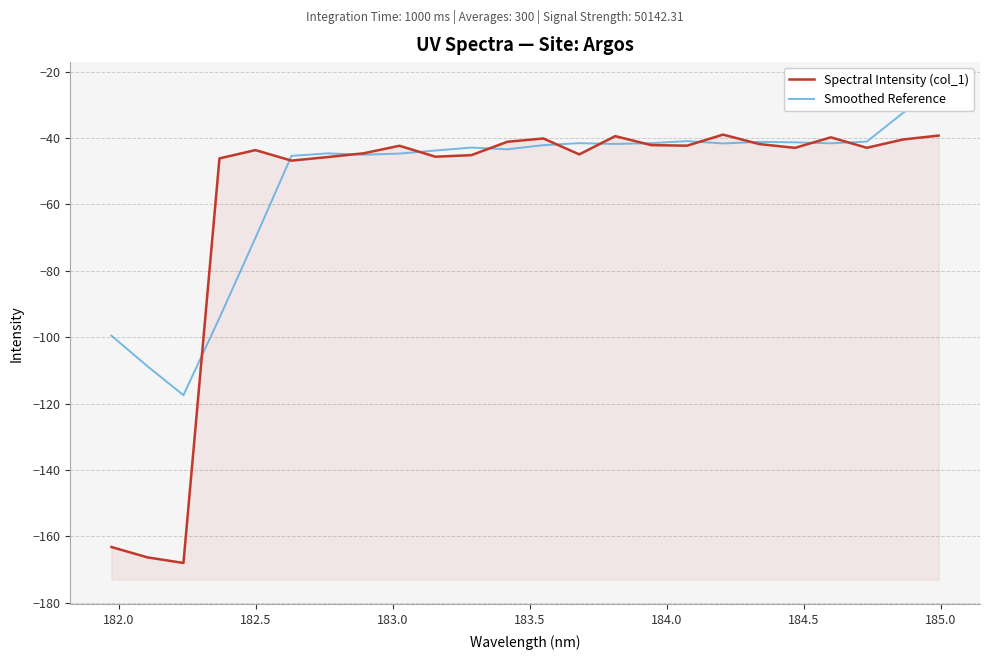

At 184.5, list the series in order from largest to smallest.

Smoothed Reference, Spectral Intensity (col_1)